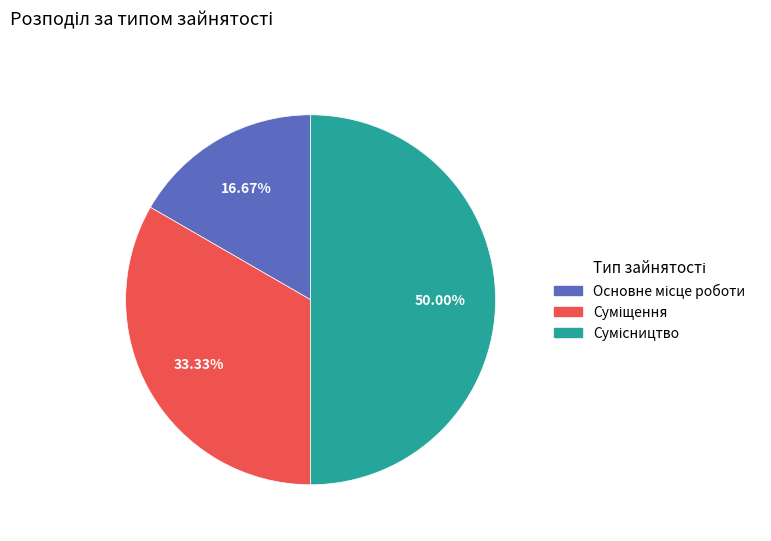

Count the number of slices in the pie.

3